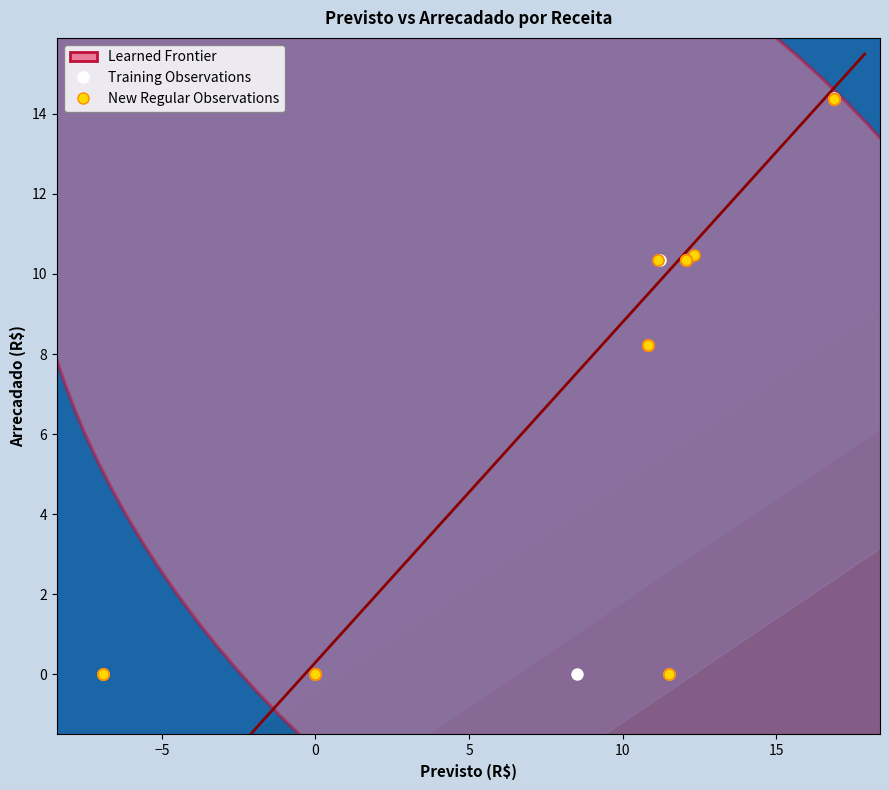

Which series has the widest spread of Y values?

Training Observations